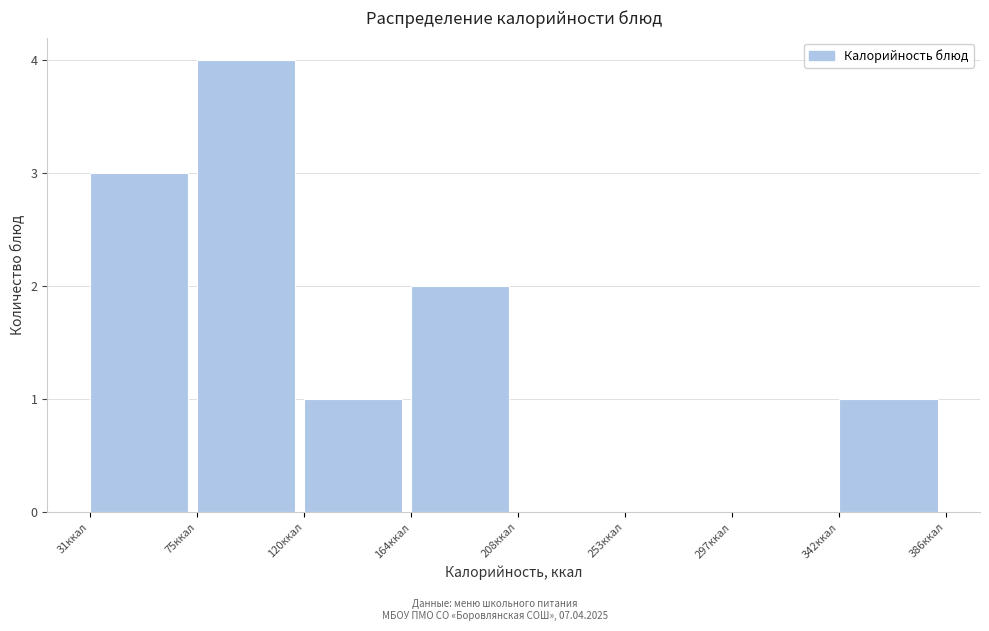

Over which range of the x-axis is the bar tallest?

75 to 120